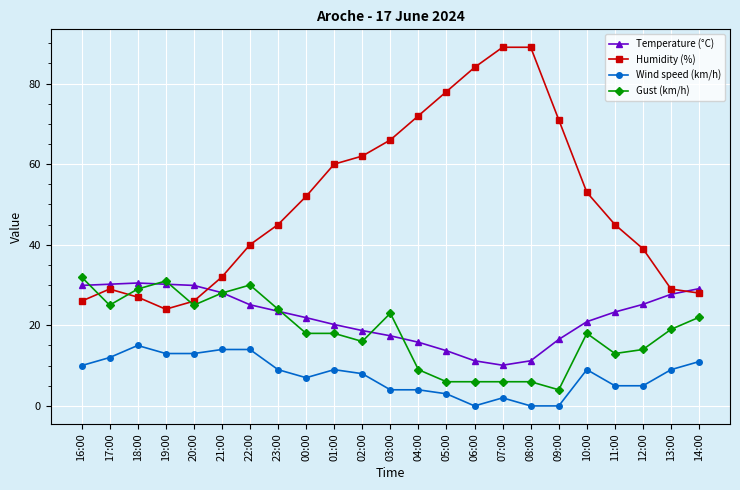

At which category does Gust (km/h) reach its first local peak?

19:00